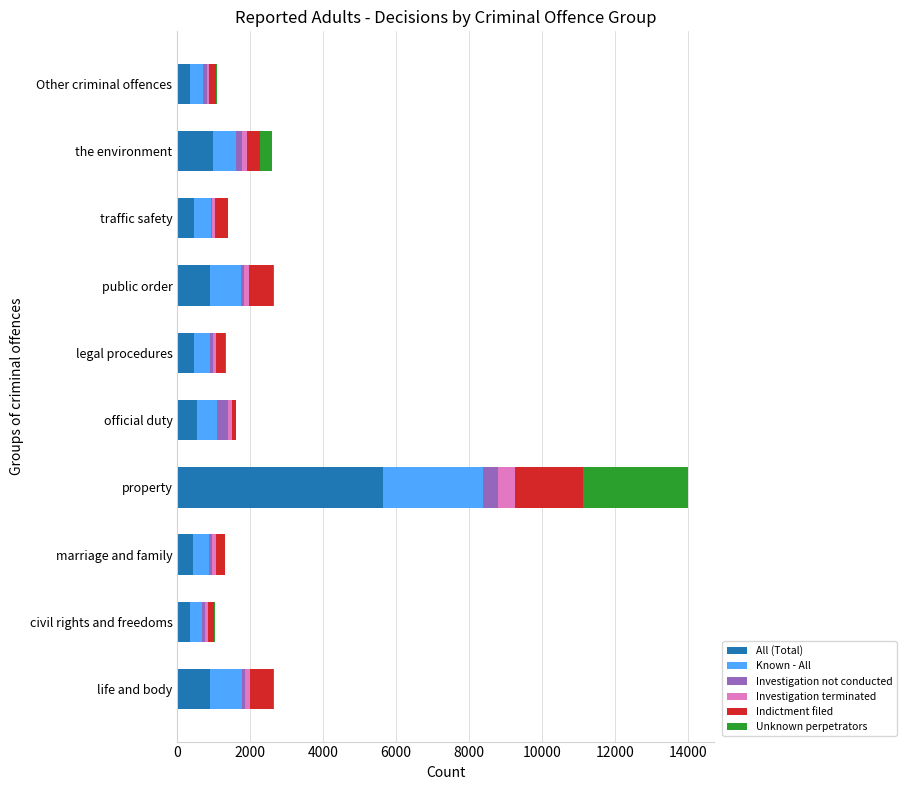

At which category is the sum across all series the highest?

property